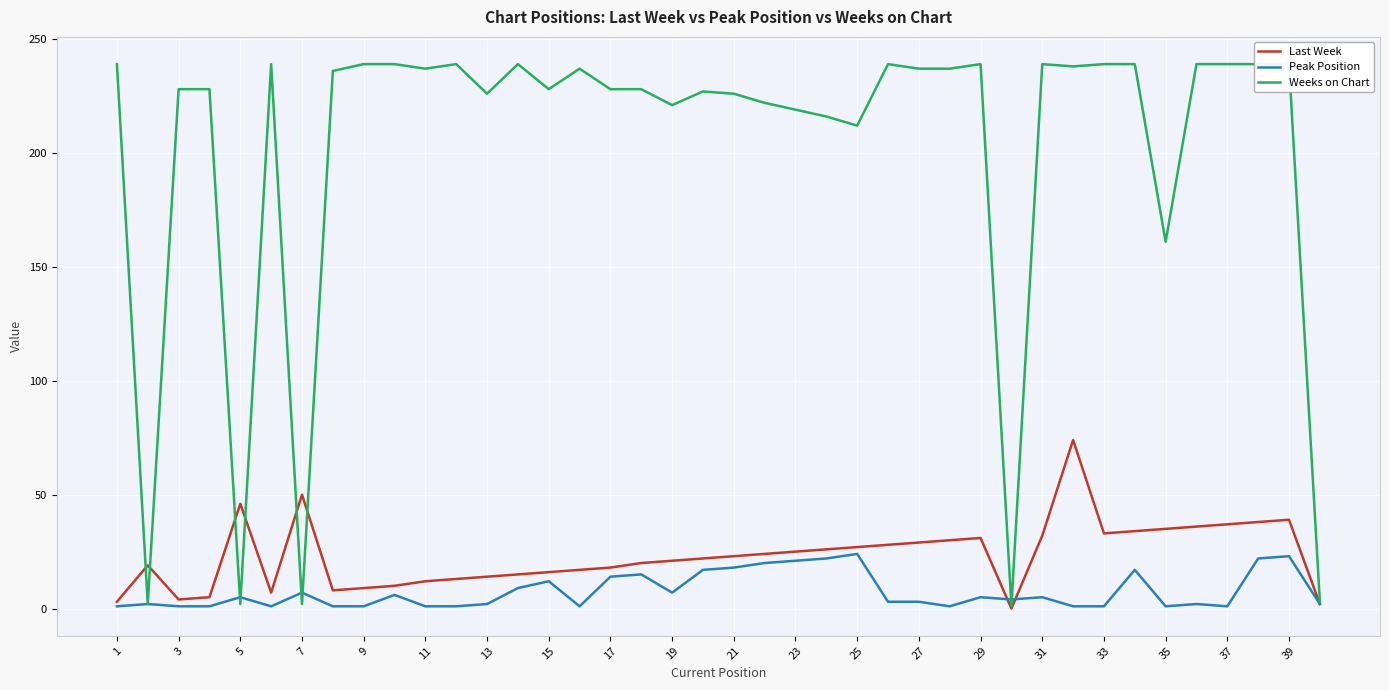

Rank the series by their maximum value, from lowest to highest.

Peak Position, Last Week, Weeks on Chart